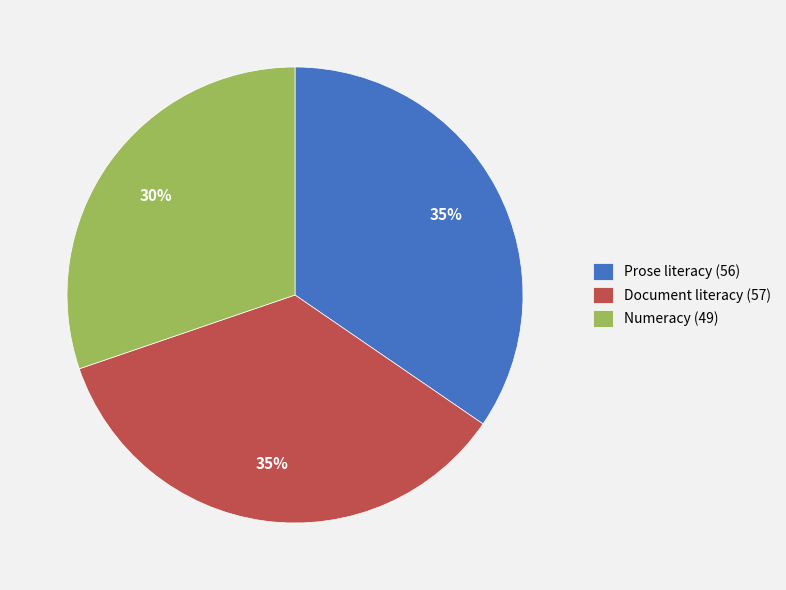

Which slice is the smallest?

Numeracy